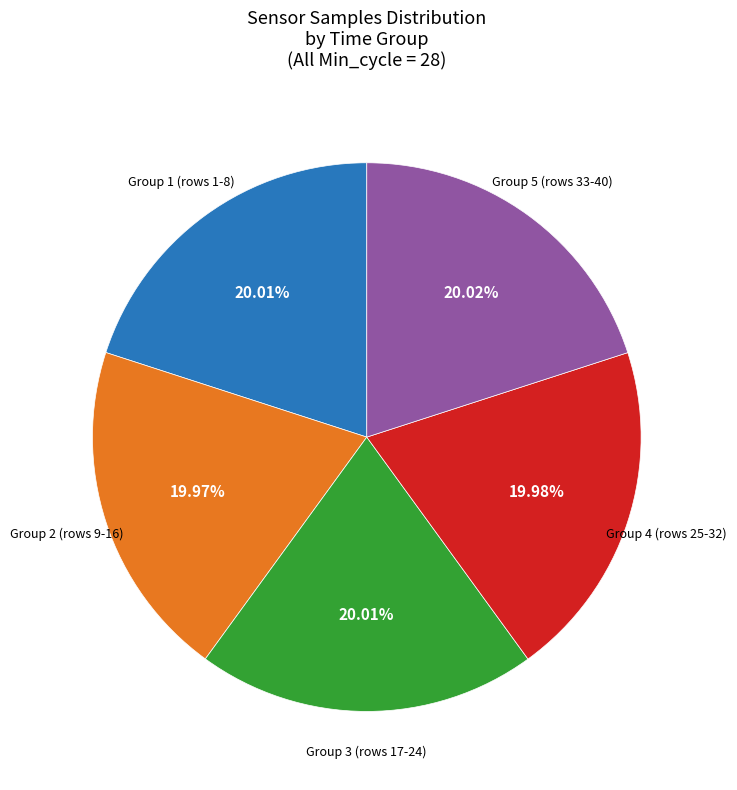

Is there any slice that represents more than half of the pie?

No